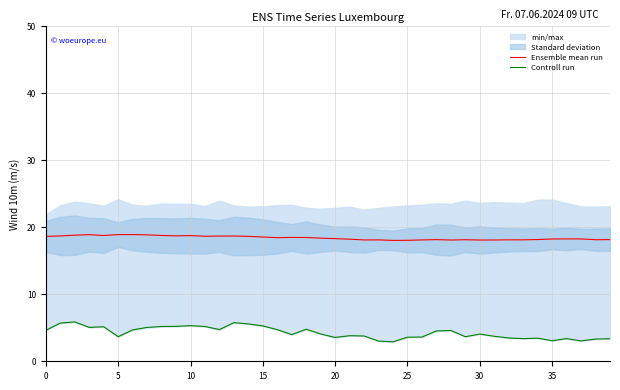

True or false: Ensemble mean run and Controll run cross at least once.

False